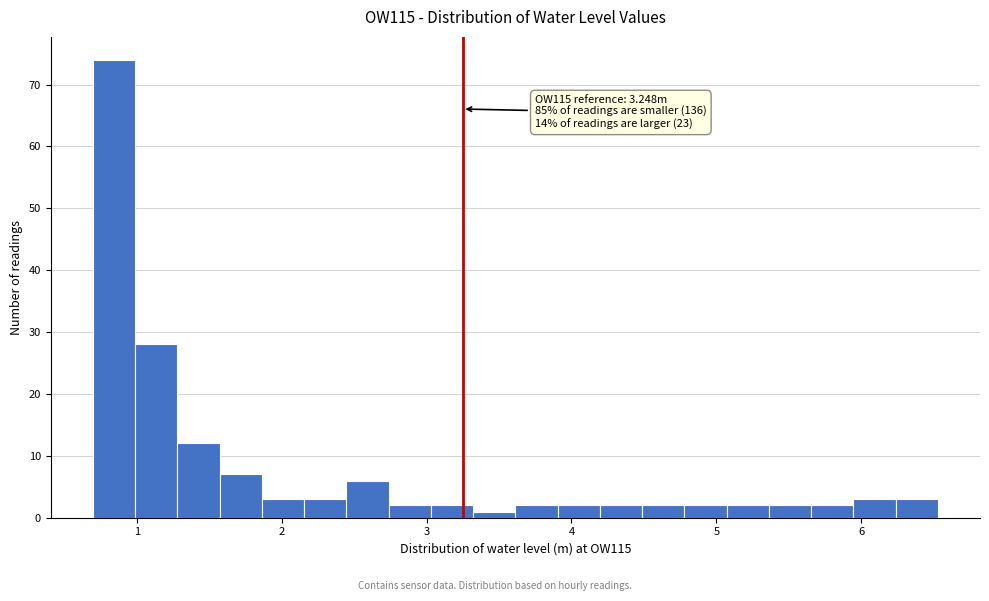

Read against the x-axis, roughly where is the centre of the tallest bar?

0.8